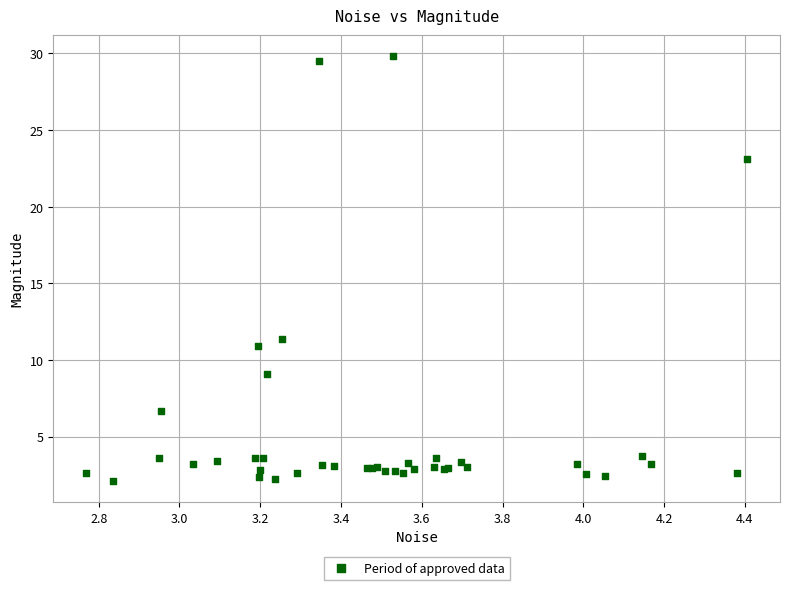

What Y value in the scatter plot is closest to 15?

11.4